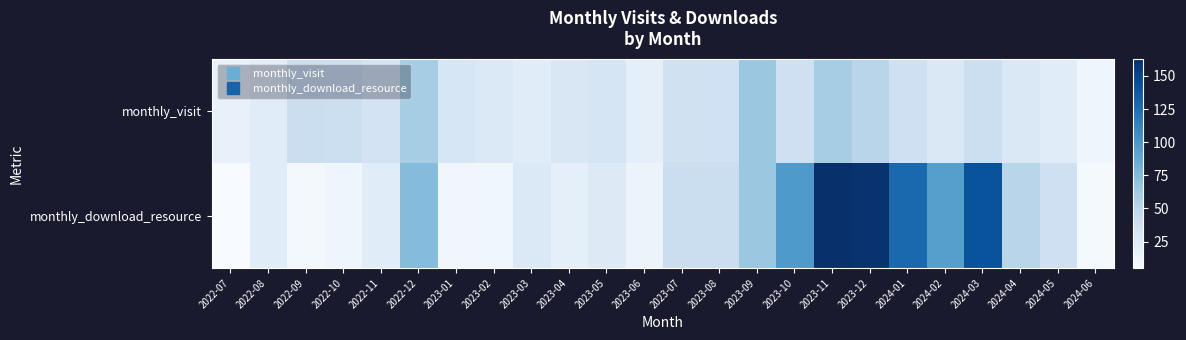

Reading left to right, transcribe all the data shown in this chart.

monthly_visit: 2022-07=17	2022-08=23	2022-09=40	2022-10=39	2022-11=34	2022-12=60	2023-01=30	2023-02=27	2023-03=23	2023-04=29	2023-05=31	2023-06=19	2023-07=36	2023-08=37	2023-09=65	2023-10=38	2023-11=60	2023-12=51	2024-01=38	2024-02=28	2024-03=39	2024-04=28	2024-05=23	2024-06=12
monthly_download_resource: 2022-07=5	2022-08=23	2022-09=8	2022-10=12	2022-11=23	2022-12=74	2023-01=10	2023-02=11	2023-03=27	2023-04=19	2023-05=25	2023-06=14	2023-07=40	2023-08=40	2023-09=65	2023-10=98	2023-11=163	2023-12=161	2024-01=128	2024-02=94	2024-03=142	2024-04=51	2024-05=38	2024-06=7